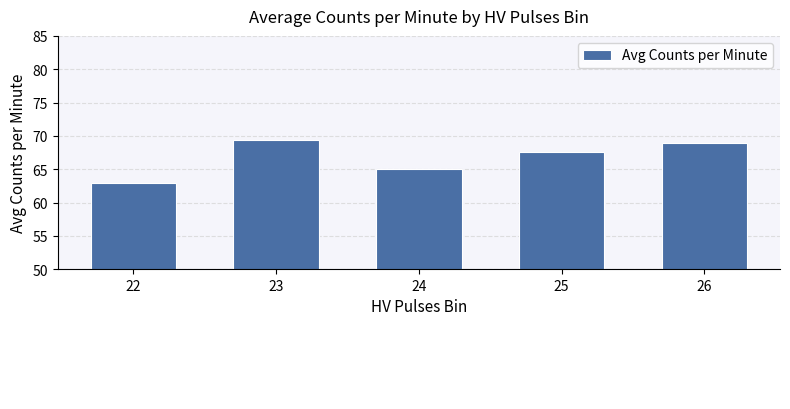

The value at 26 is 69.0. True or false?

True